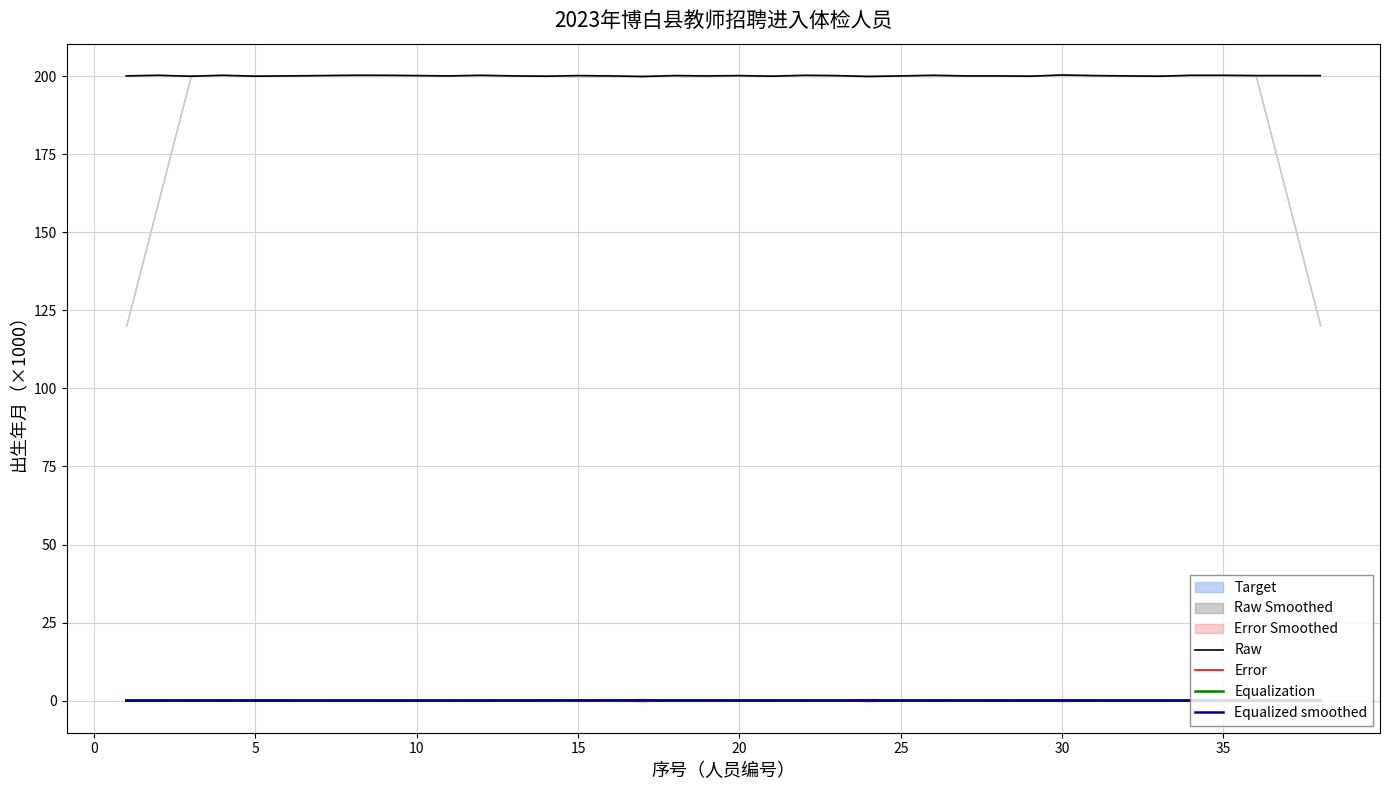

True or false: Raw and Equalization cross at least once.

False